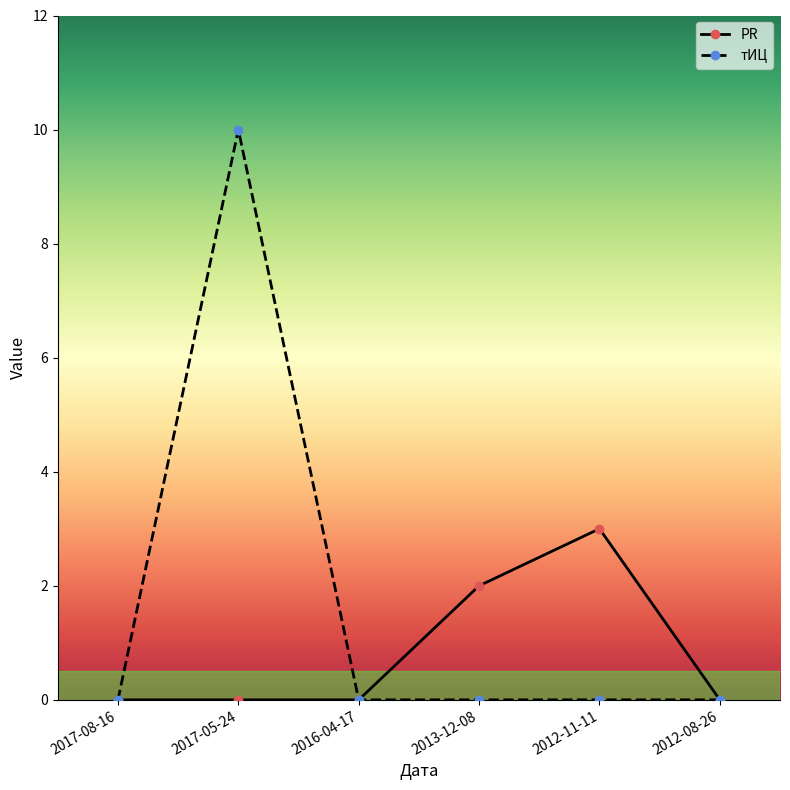

List the series in order of their peak value, highest first.

тИЦ, PR